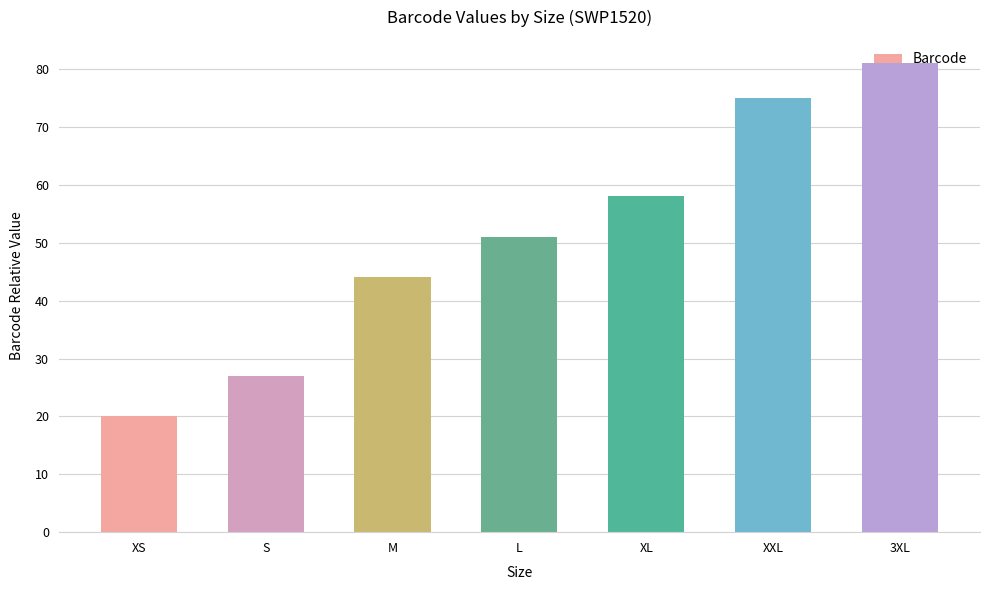

What is the sum of the values at XS and S?

47